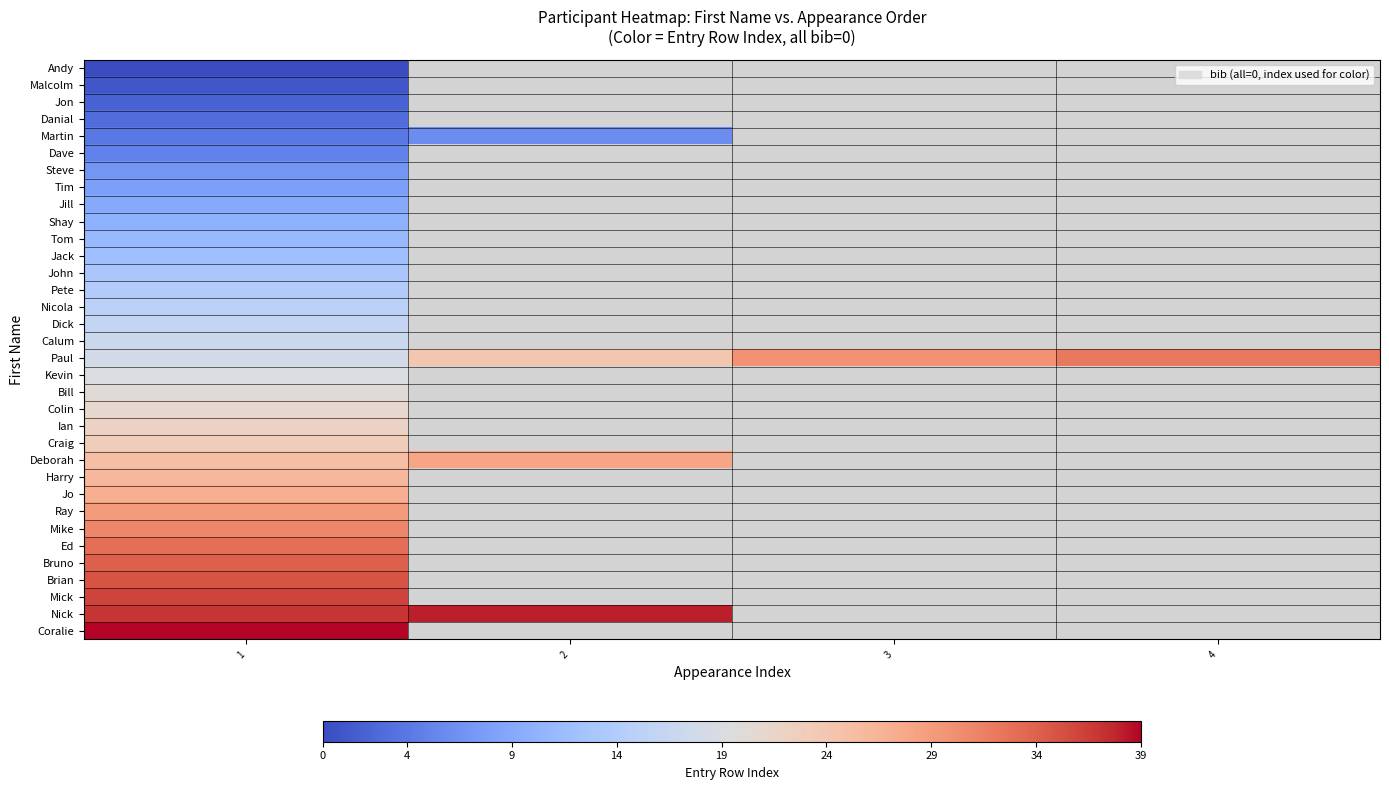

Which label corresponds to the largest value in the chart?

1